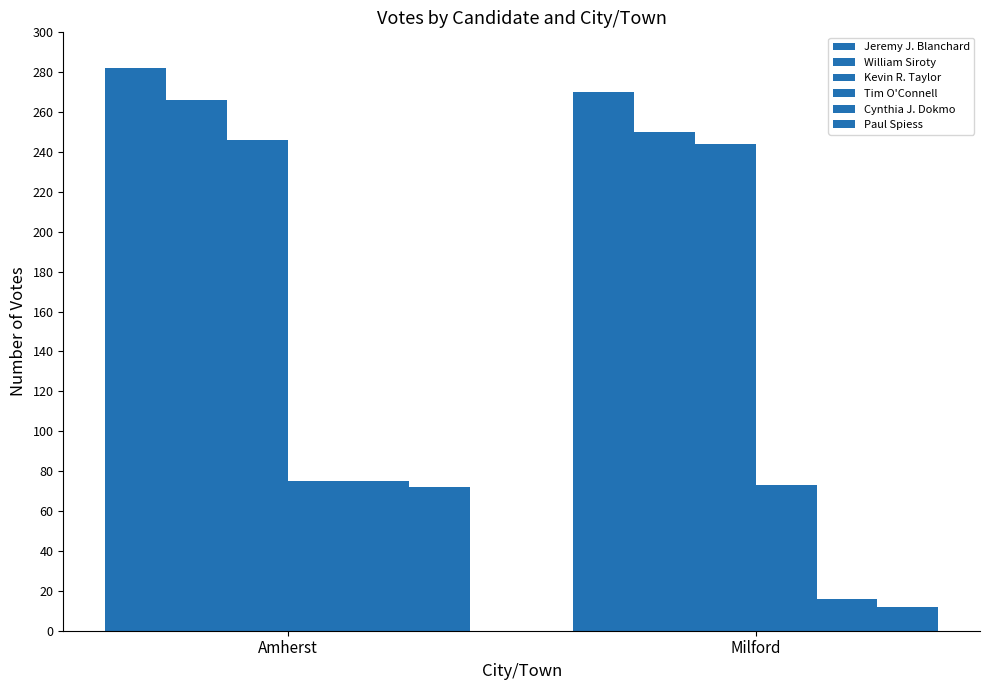

What is the difference between the Tim O'Connell values at Milford and Amherst?

2